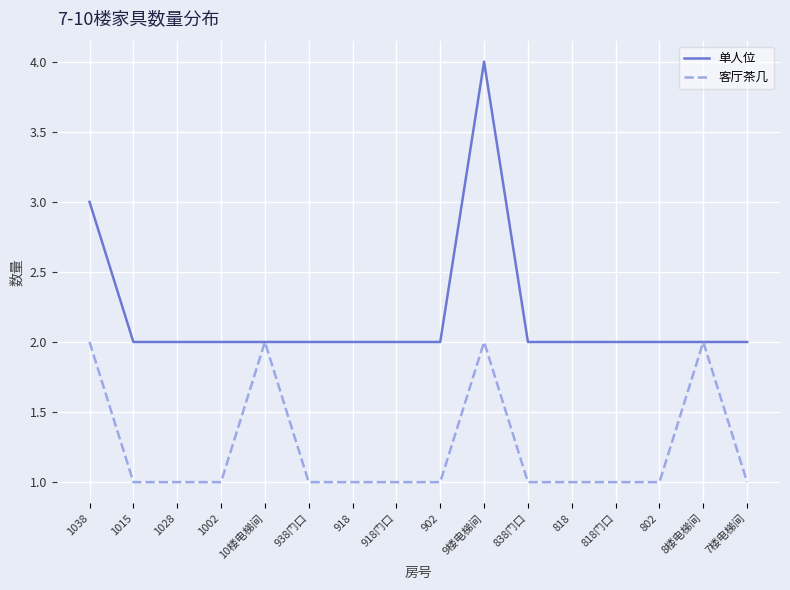

What is the approximate value of 单人位 at 938门口?

2